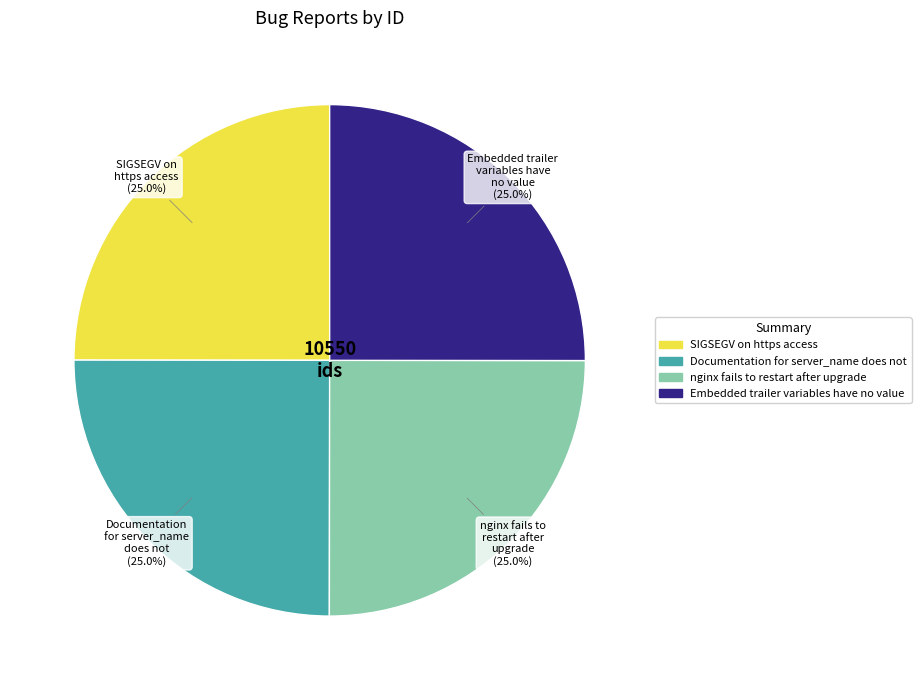

Is there a majority slice in this chart?

No